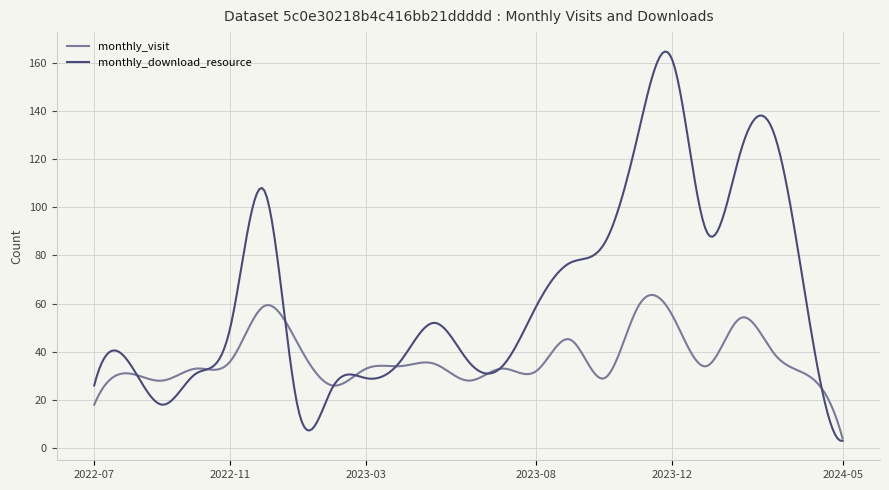

Which series has the largest range (max minus min)?

monthly_download_resource